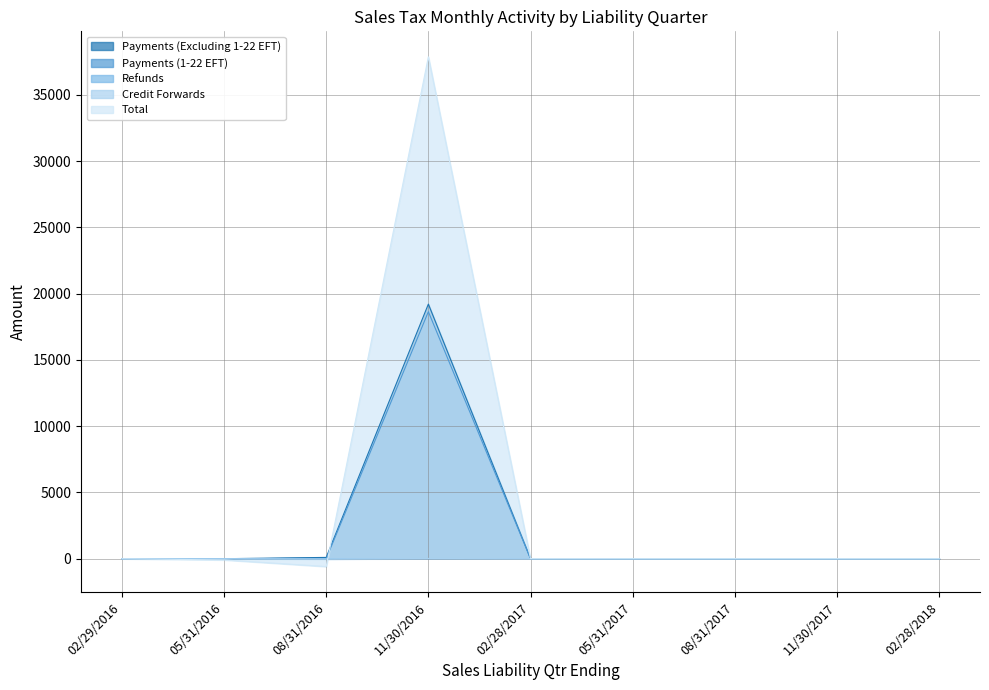

Which series has the largest range (max minus min)?

Total